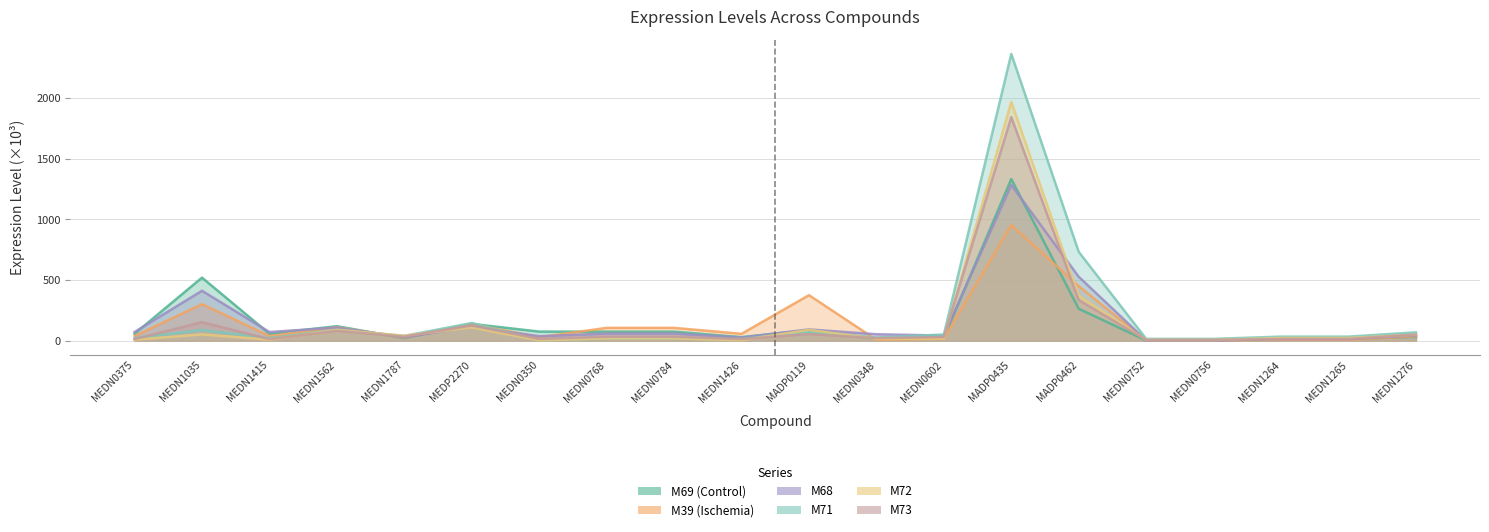

Read the M68 (col_9) value at MEDN0784.

58.2